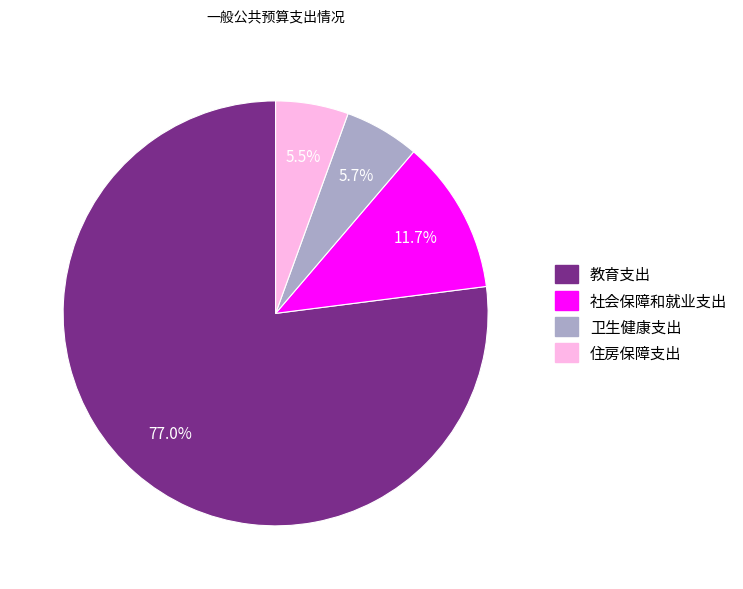

What is the majority slice?

教育支出